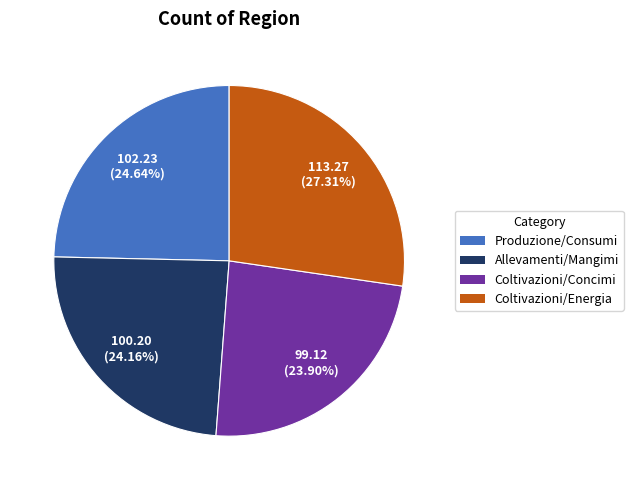

To the nearest percent, what is the average slice percentage?

25%